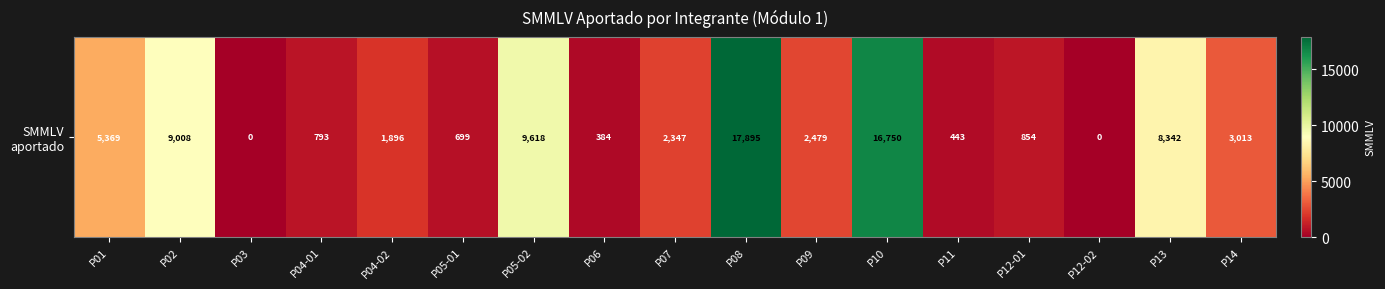

True or false: the data shows 374.9 at P05-01.

False